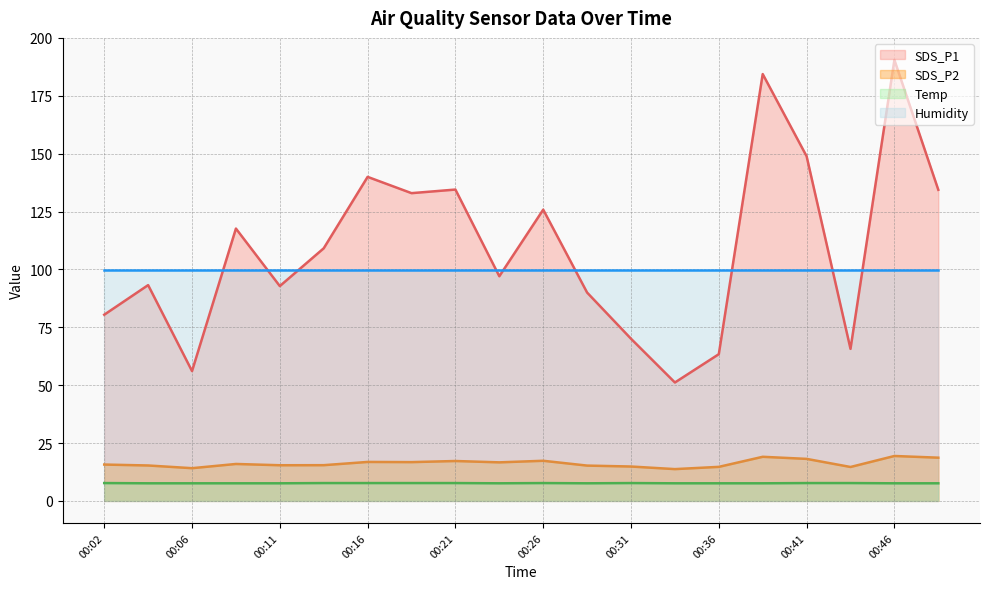

At which label is SDS_P1 closest to 120?

00:09